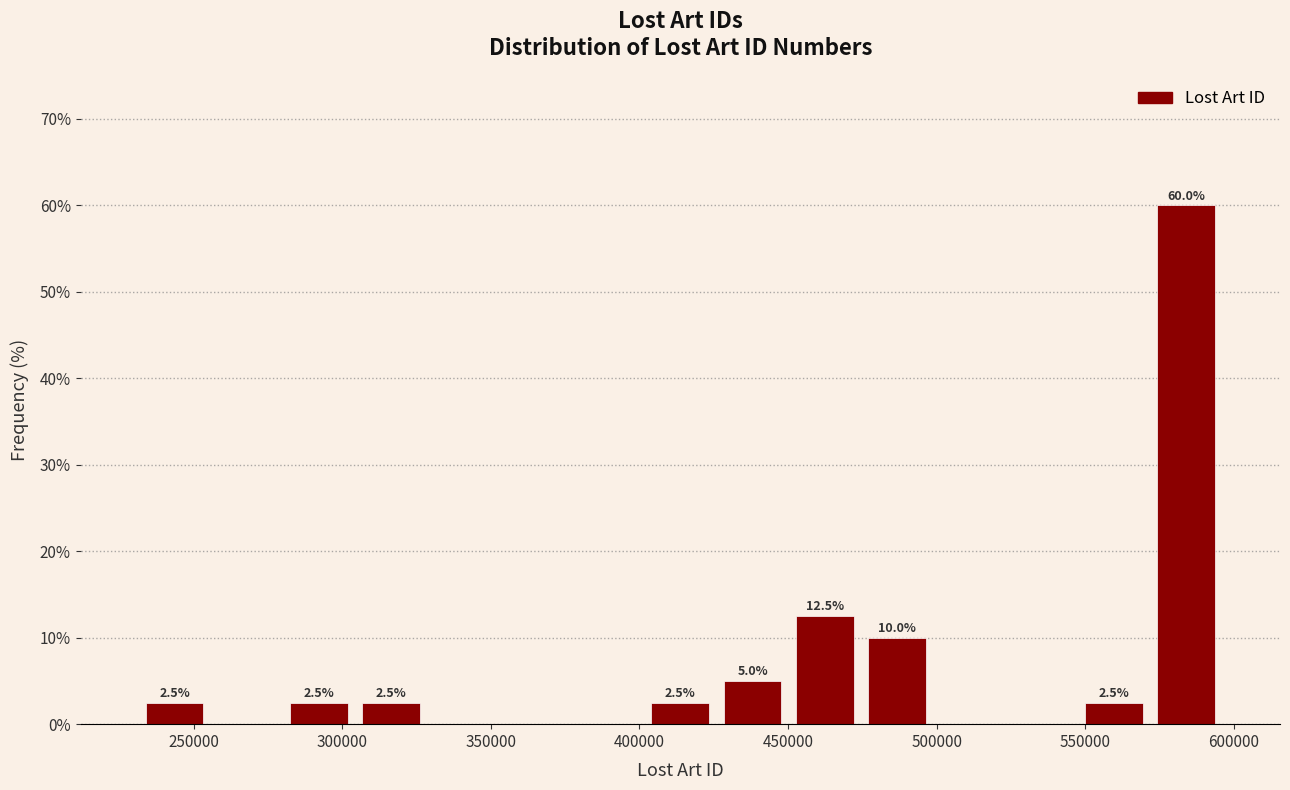

Over which range of the x-axis is the bar tallest?

570000 to 595000